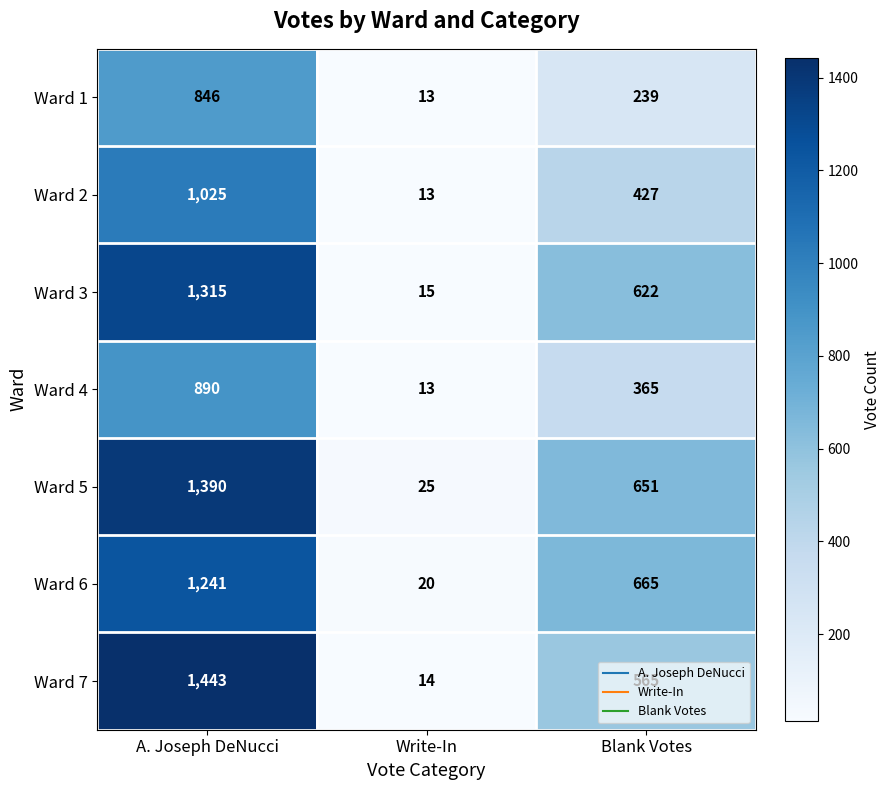

Where is Ward 4 nearest to the value 451?

Blank Votes